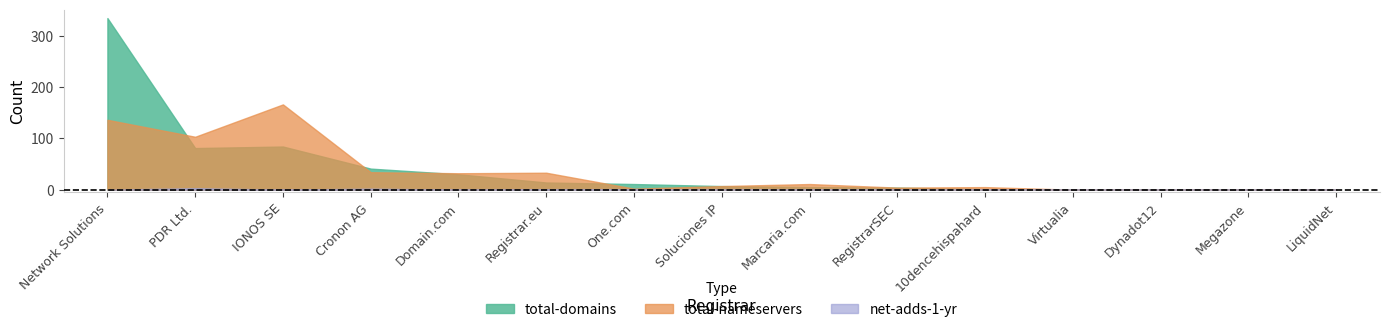

What is the spread (max minus min) of values at IONOS SE?

166